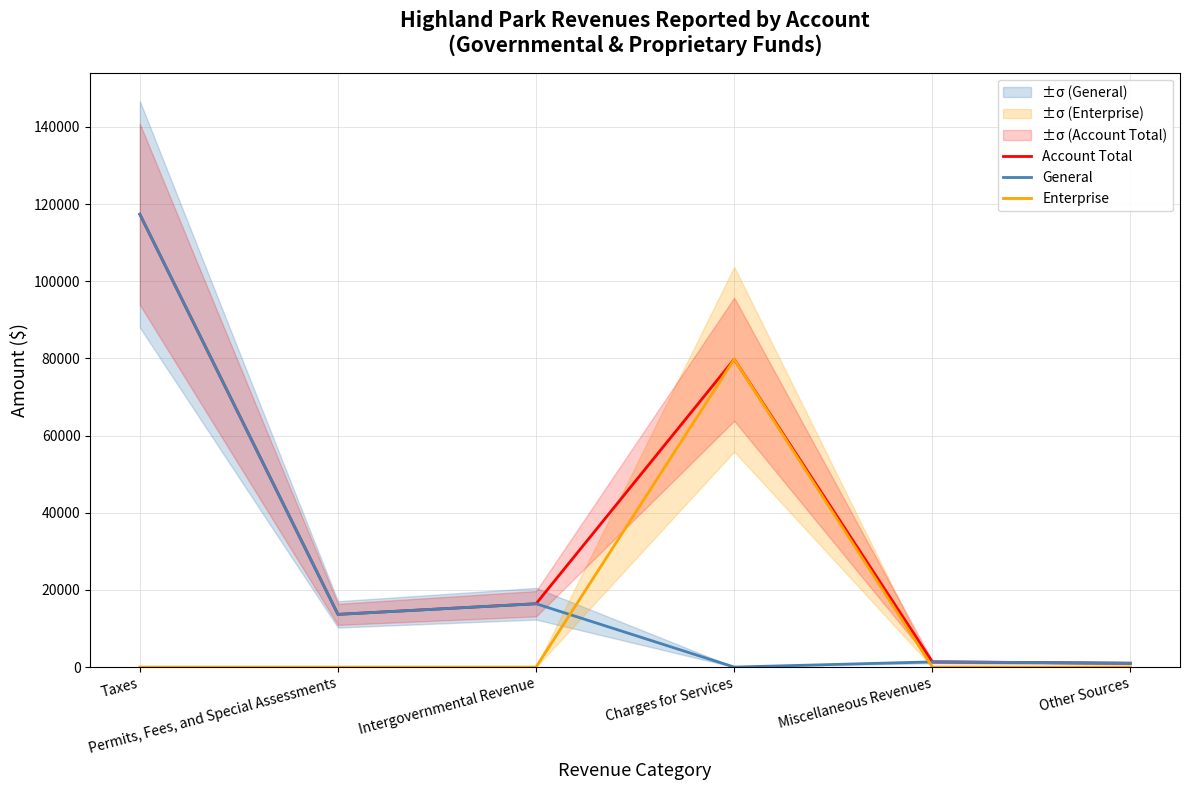

Where is the first local maximum for Enterprise?

Charges for Services